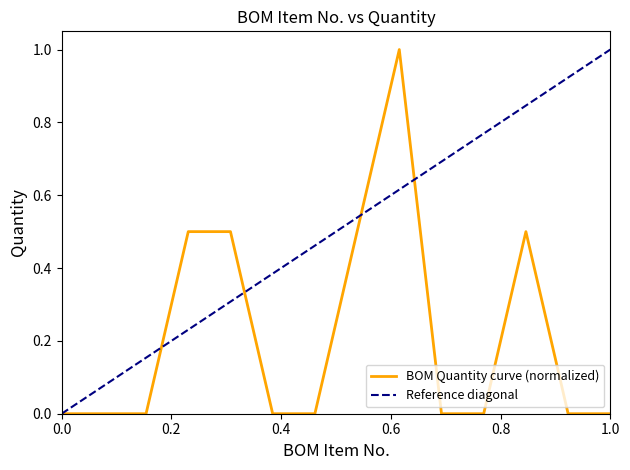

What is the average value?

0.2